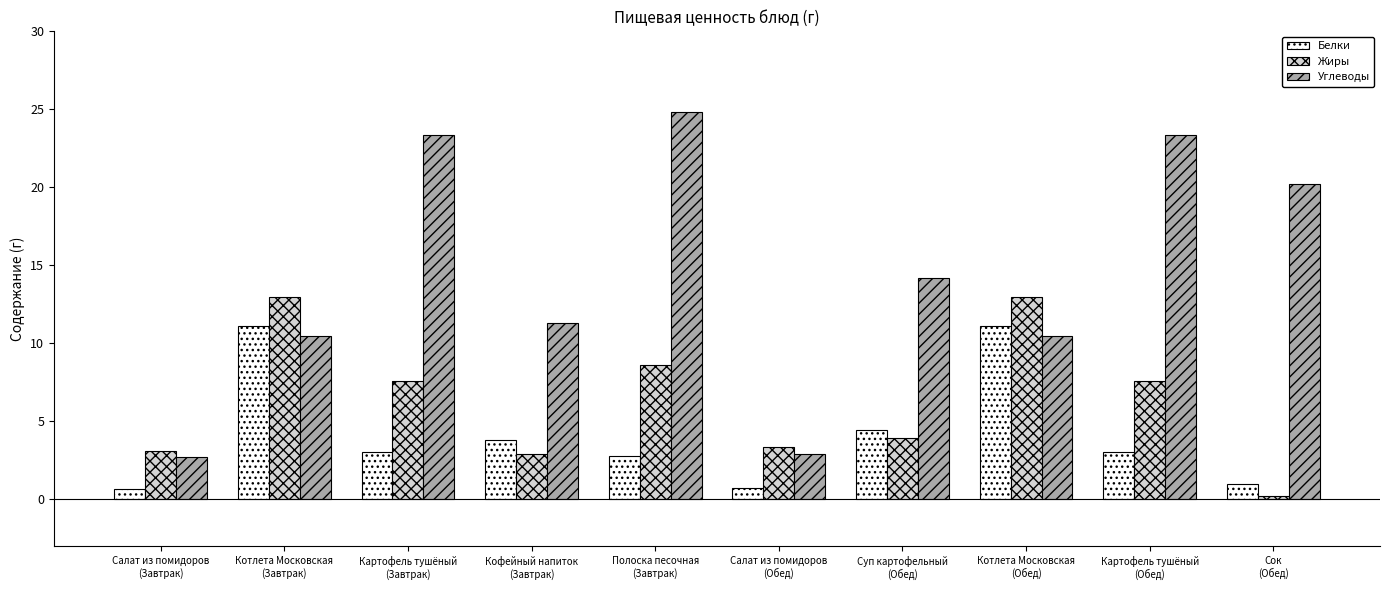

What is the minimum value for Жиры?

0.2